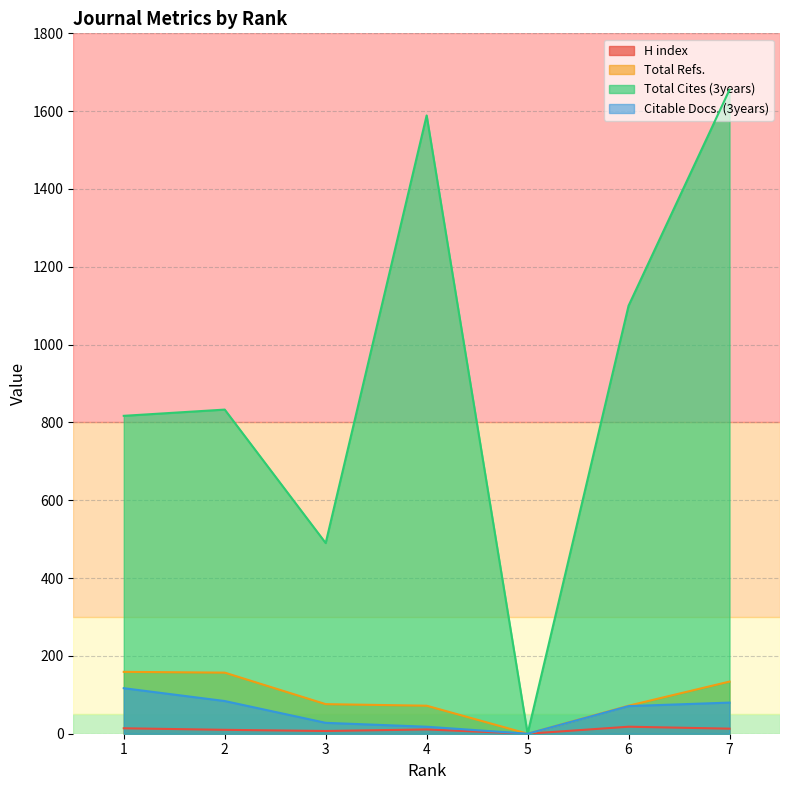

What are all the series names shown in the legend?

H index, Total Refs., Total Cites (3years), Citable Docs. (3years)